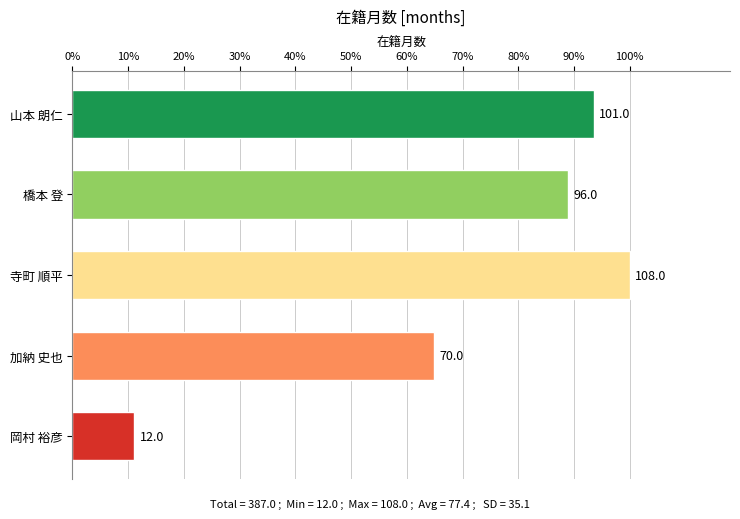

List the labels in order of value, largest first.

寺町 順平, 山本 朗仁, 橋本 登, 加納 史也, 岡村 裕彦